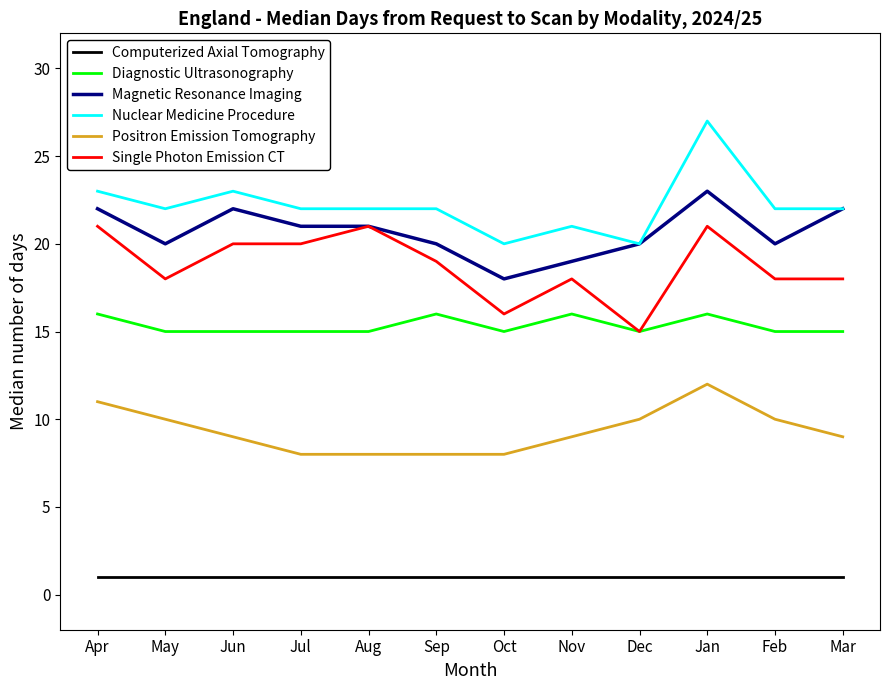

What position from the right is Nov?

5